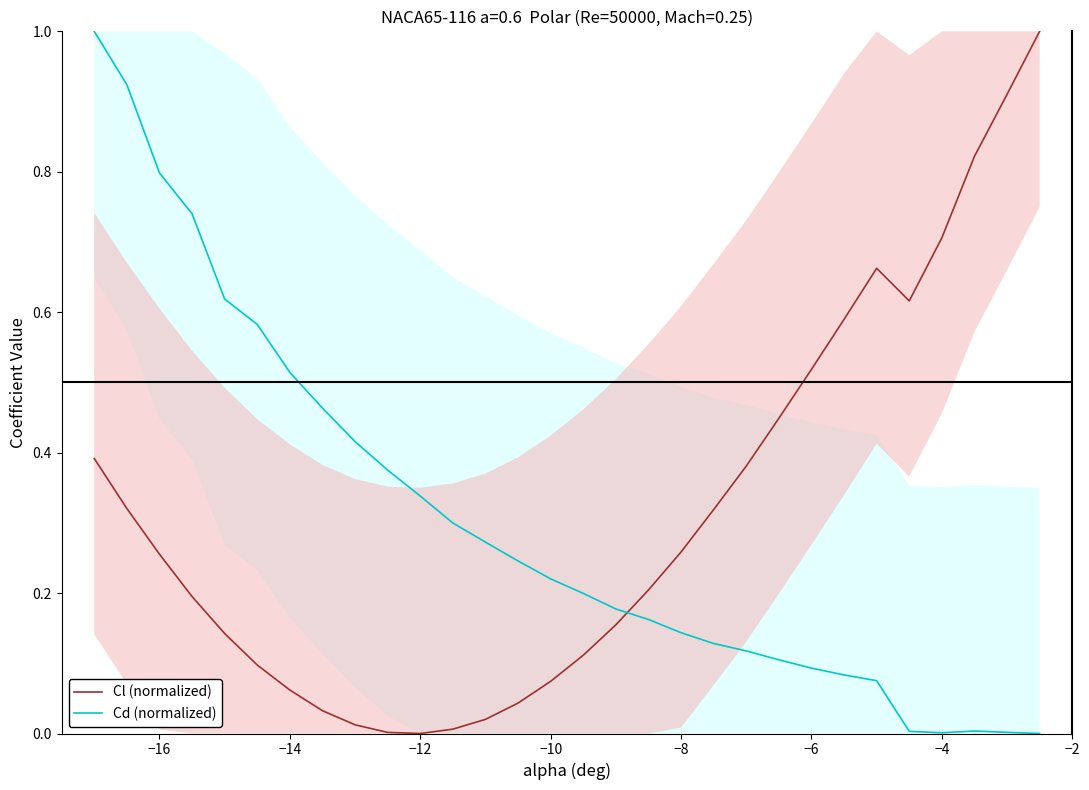

How many intersections are there between Cd (normalized) and Cl (normalized)?

1